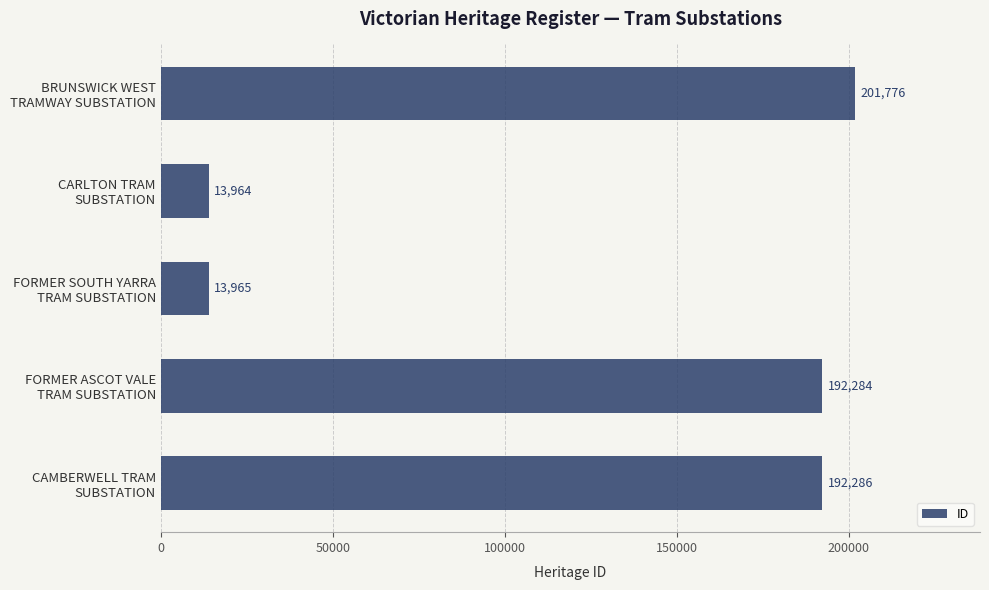

What is the difference between the second highest and second lowest values?

178321